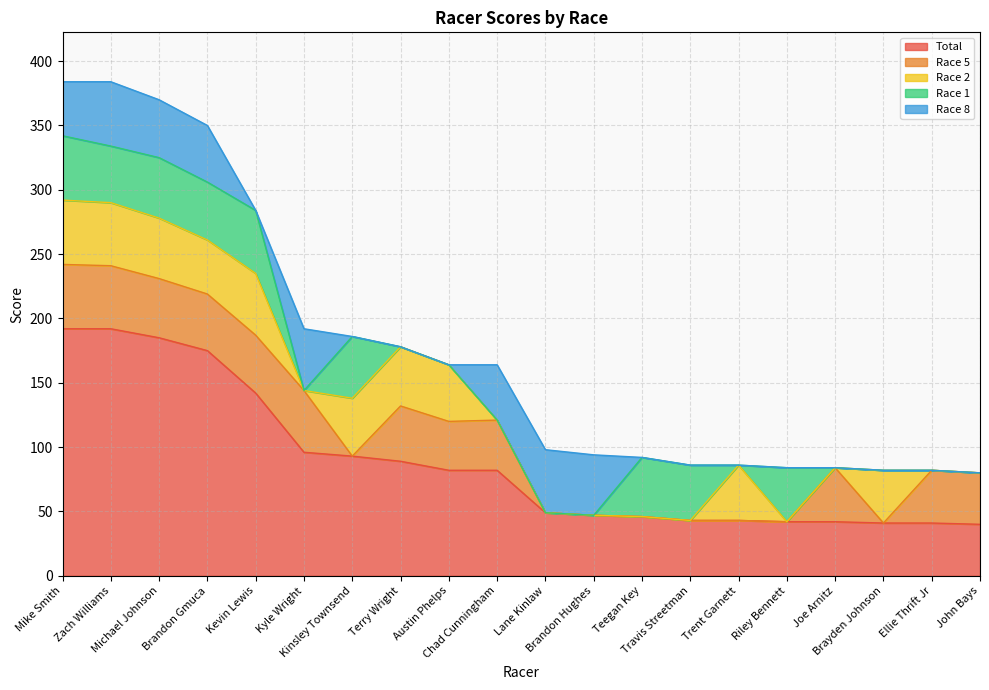

At which label is Race 2 closest to 25?

Brayden Johnson